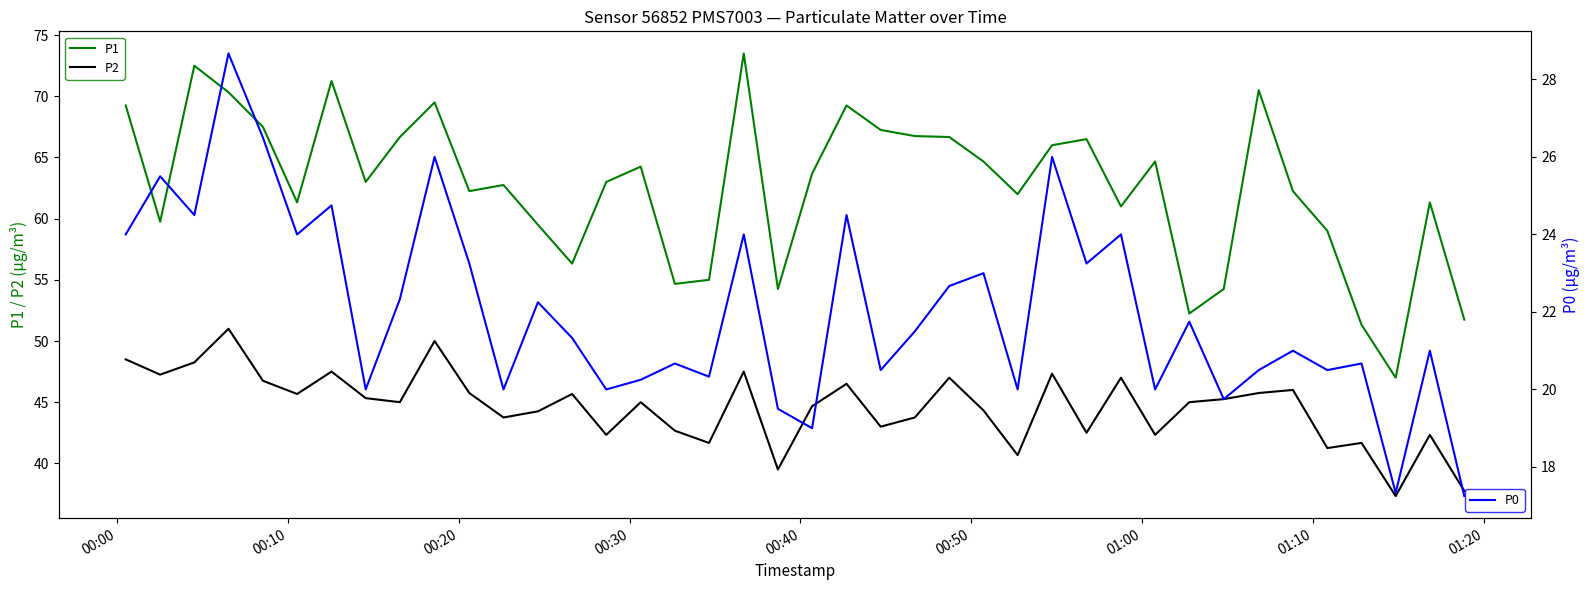

True or false: P1 and P2 intersect in this chart.

False